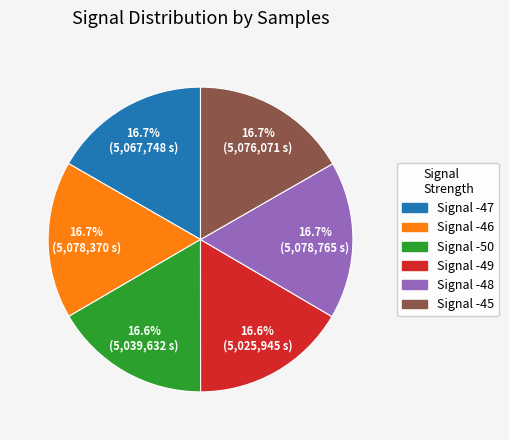

Is there a majority slice in this chart?

No